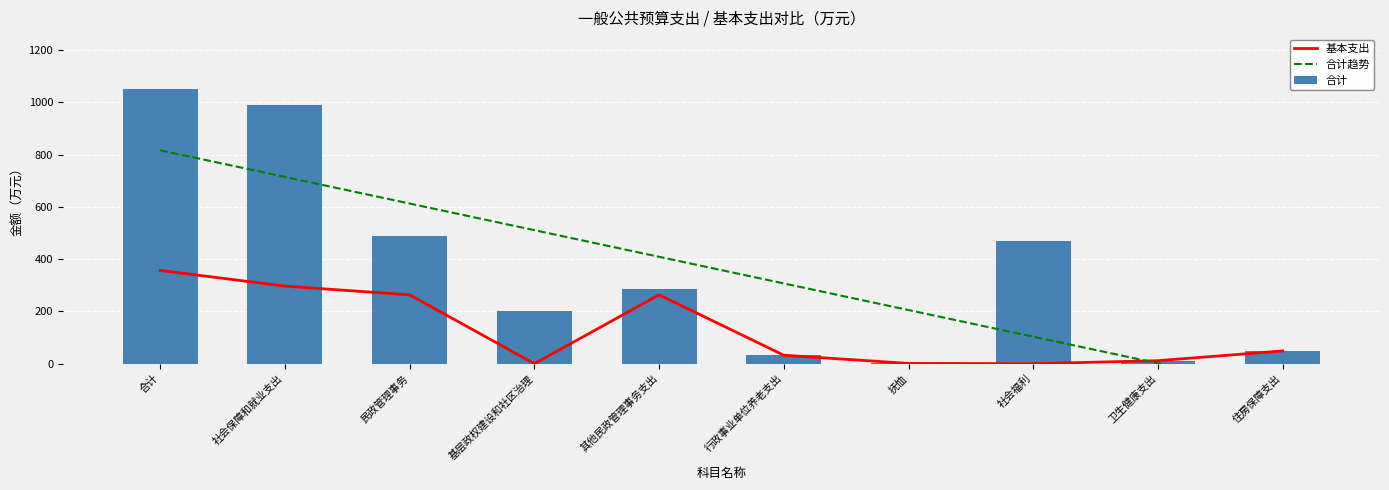

The 合计 series shows 595.6 at 社会保障和就业支出. True or false?

False